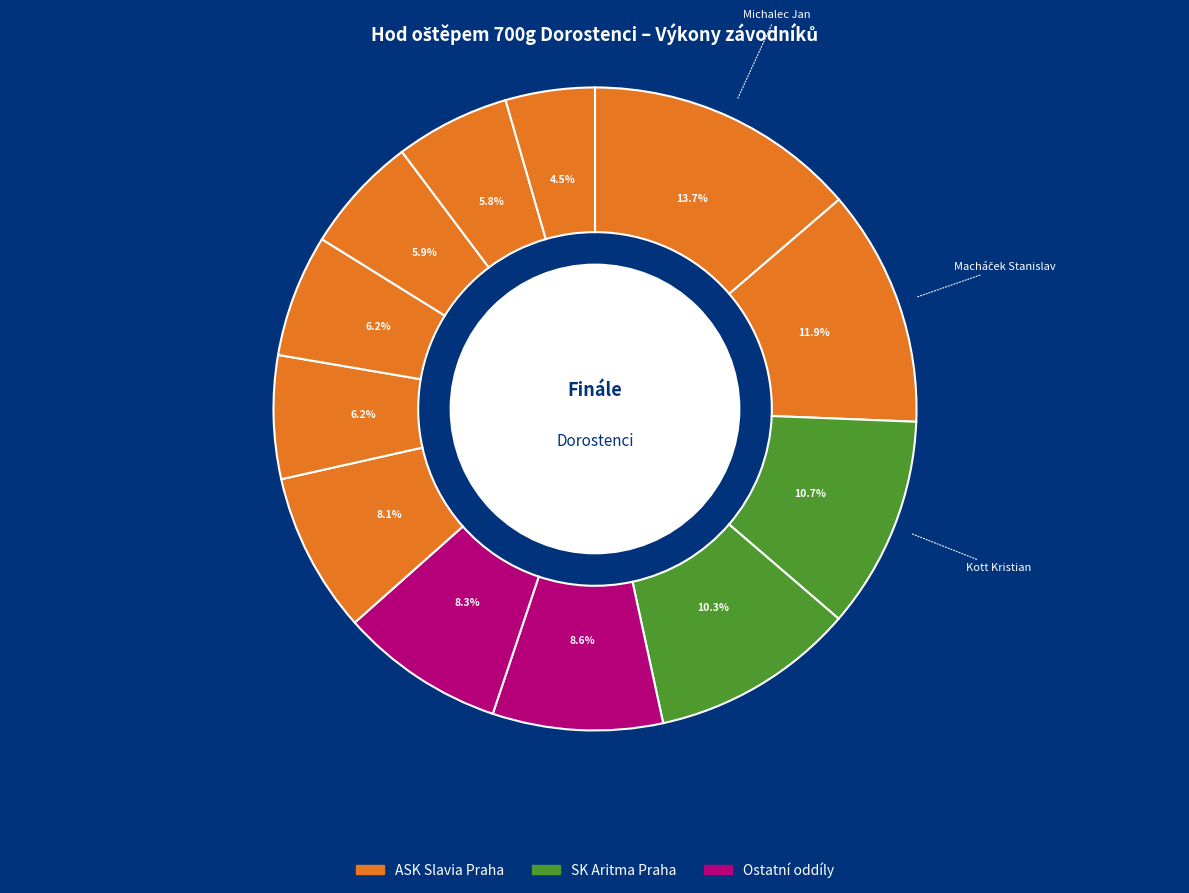

Count the number of slices in the pie.

12